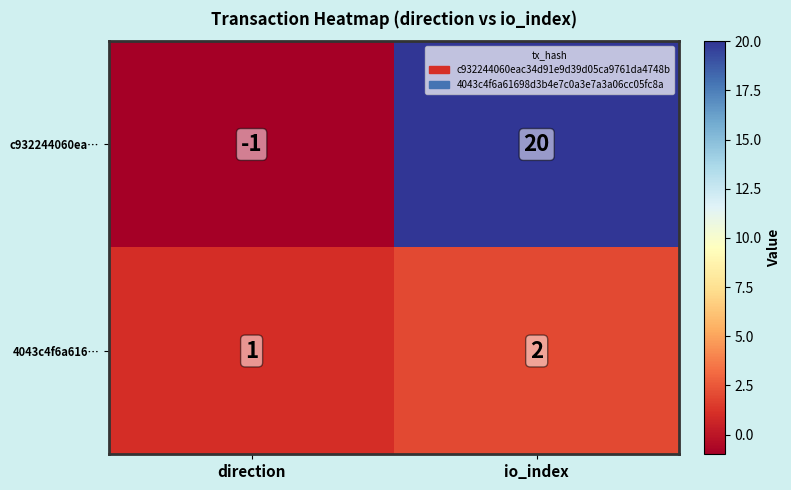

Which series has the largest total across all categories?

c932244060ea…